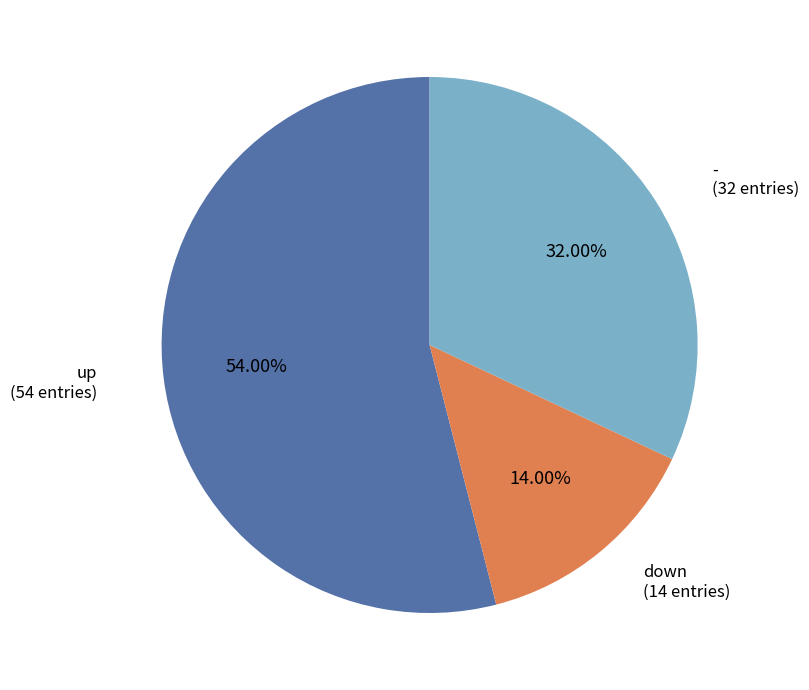

Combined, what portion of the pie is - and up?

86.0%